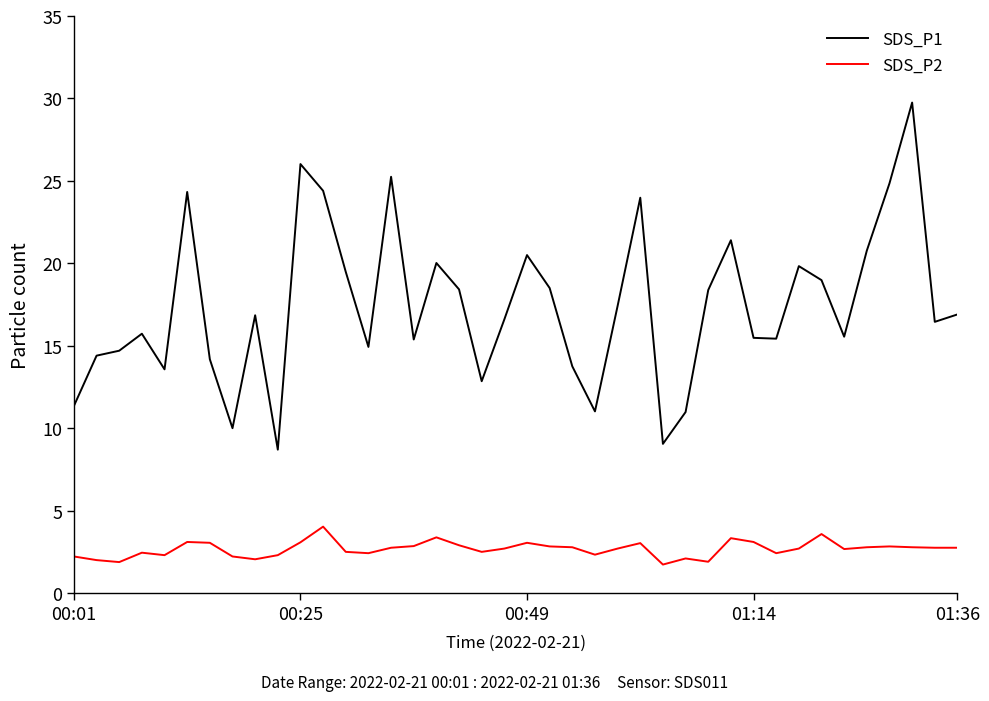

Which series has the largest total across all categories?

SDS_P1